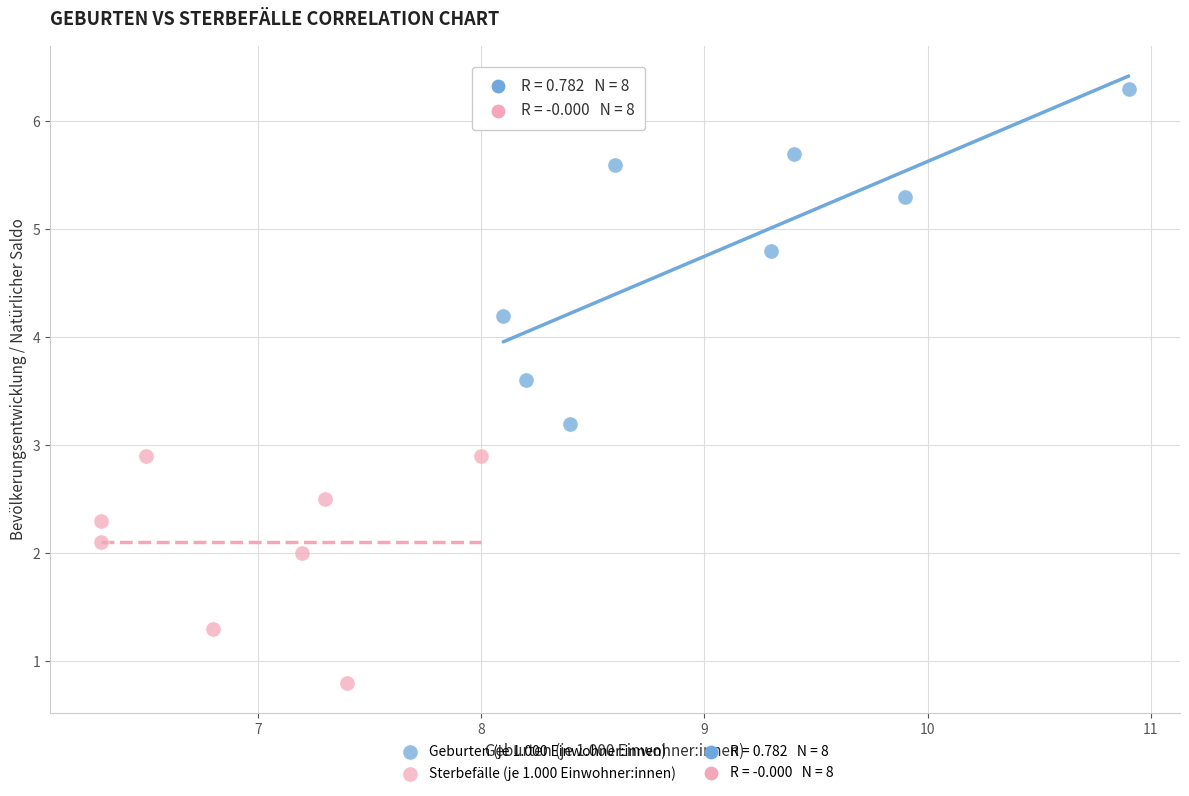

Which series reaches the maximum Y coordinate?

Geburten (je 1.000 Einwohner:innen)